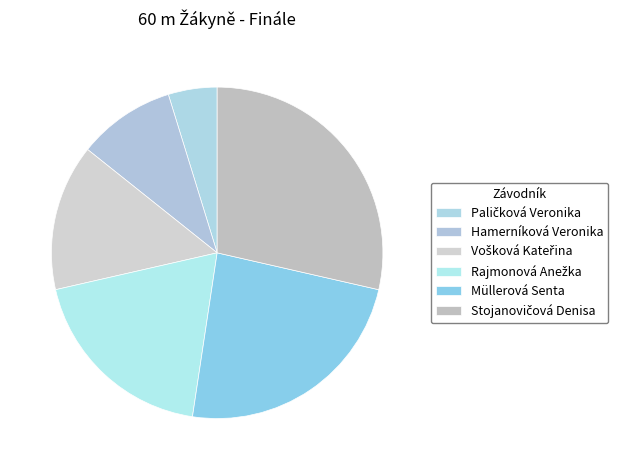

Approximately how many times larger is the value at Vošková Kateřina compared to Müllerová Senta?

0.6